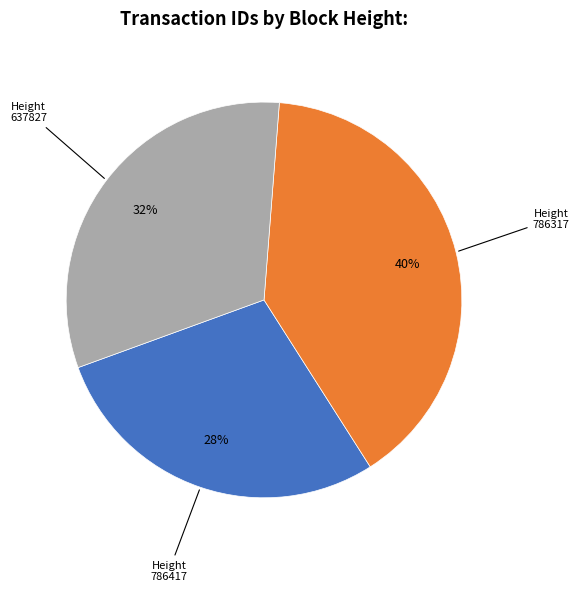

How many slices are in this pie chart?

3